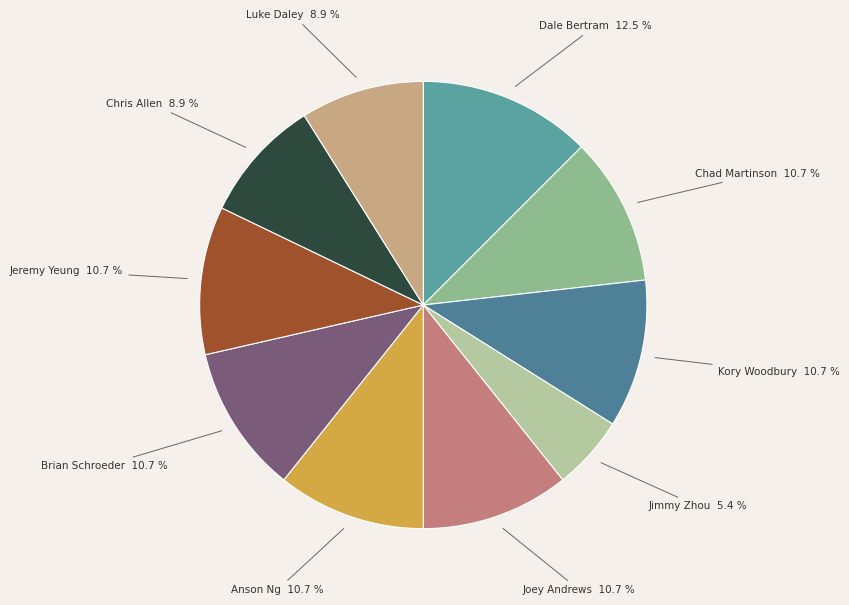

Does Anson Ng account for over 50% of the chart?

No